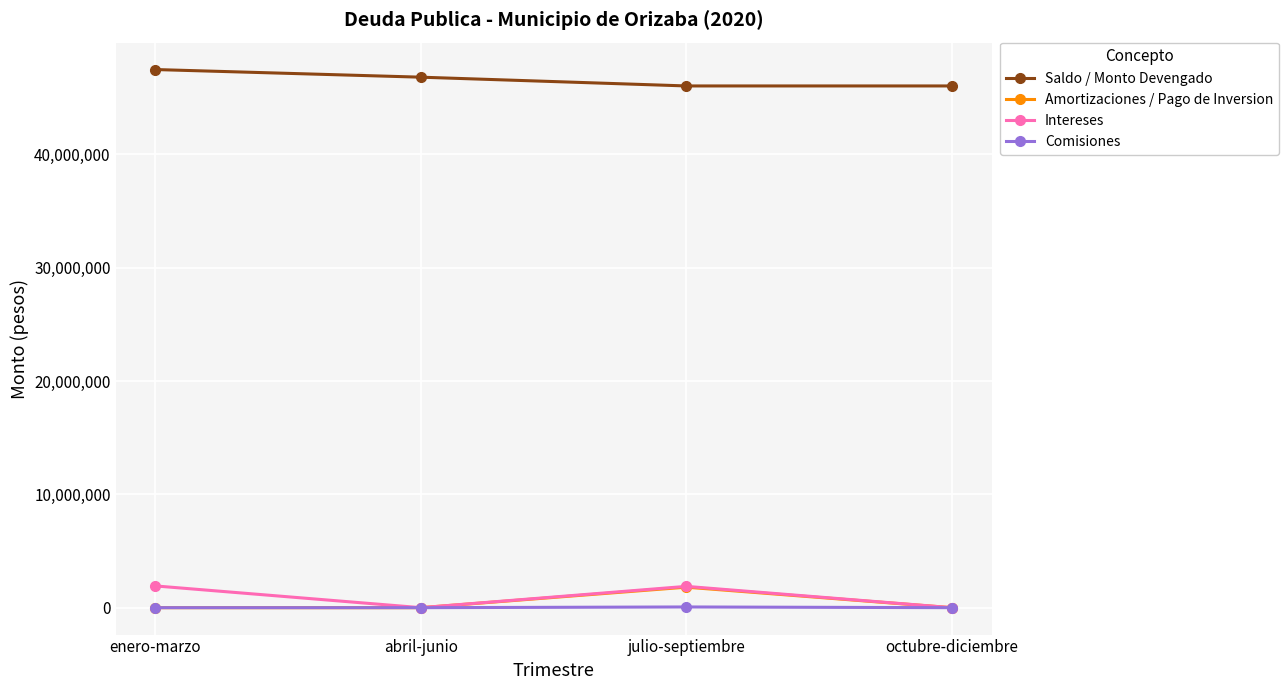

What is the difference between the maximum and minimum values in the Amortizaciones / Pago de Inversion series?

1809331.5